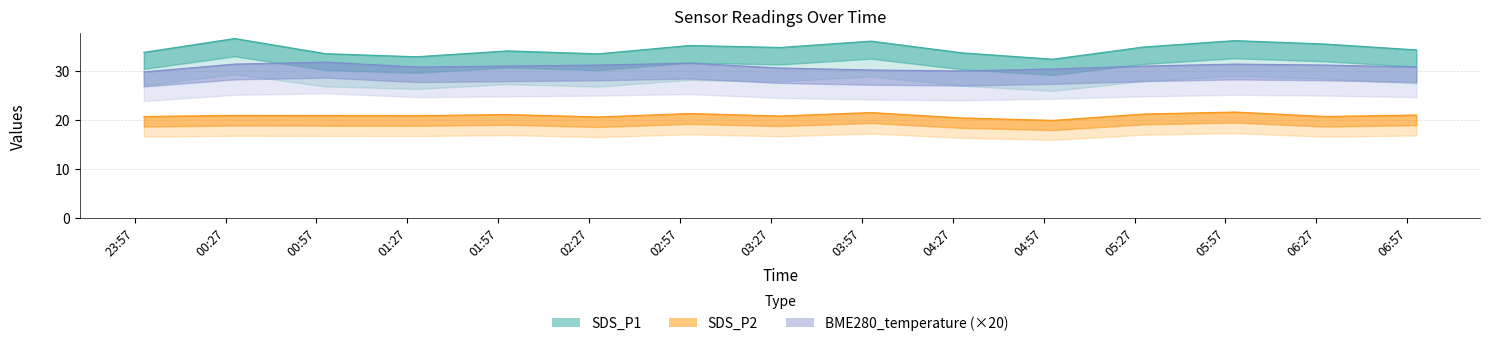

What is the difference between the maximum and minimum values in the BME280_temperature series?

2.0